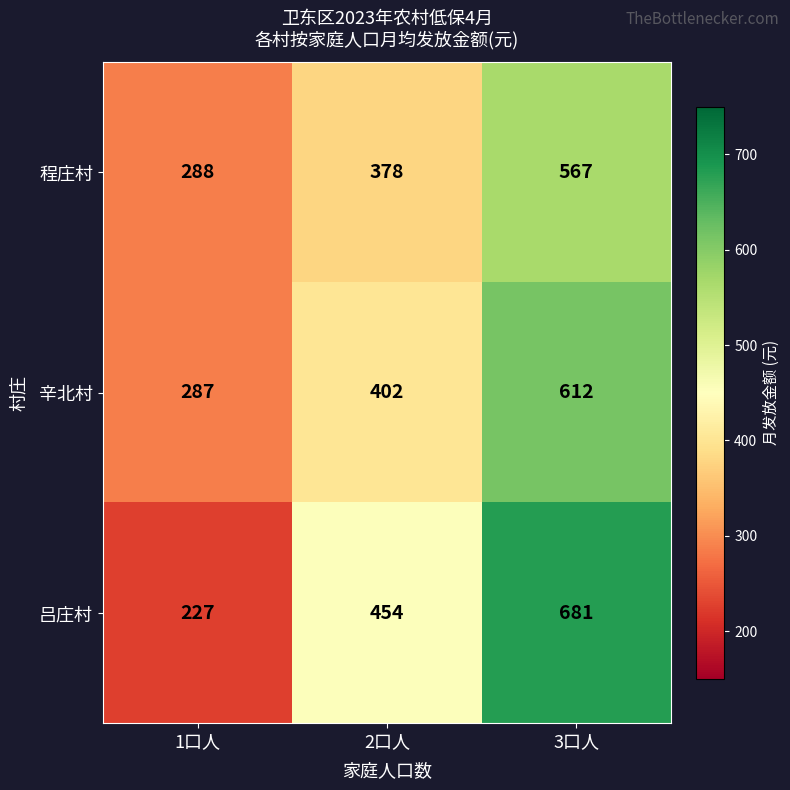

Is the value of 辛北村 at 2口人 greater than the value of 吕庄村 at 1口人?

Yes